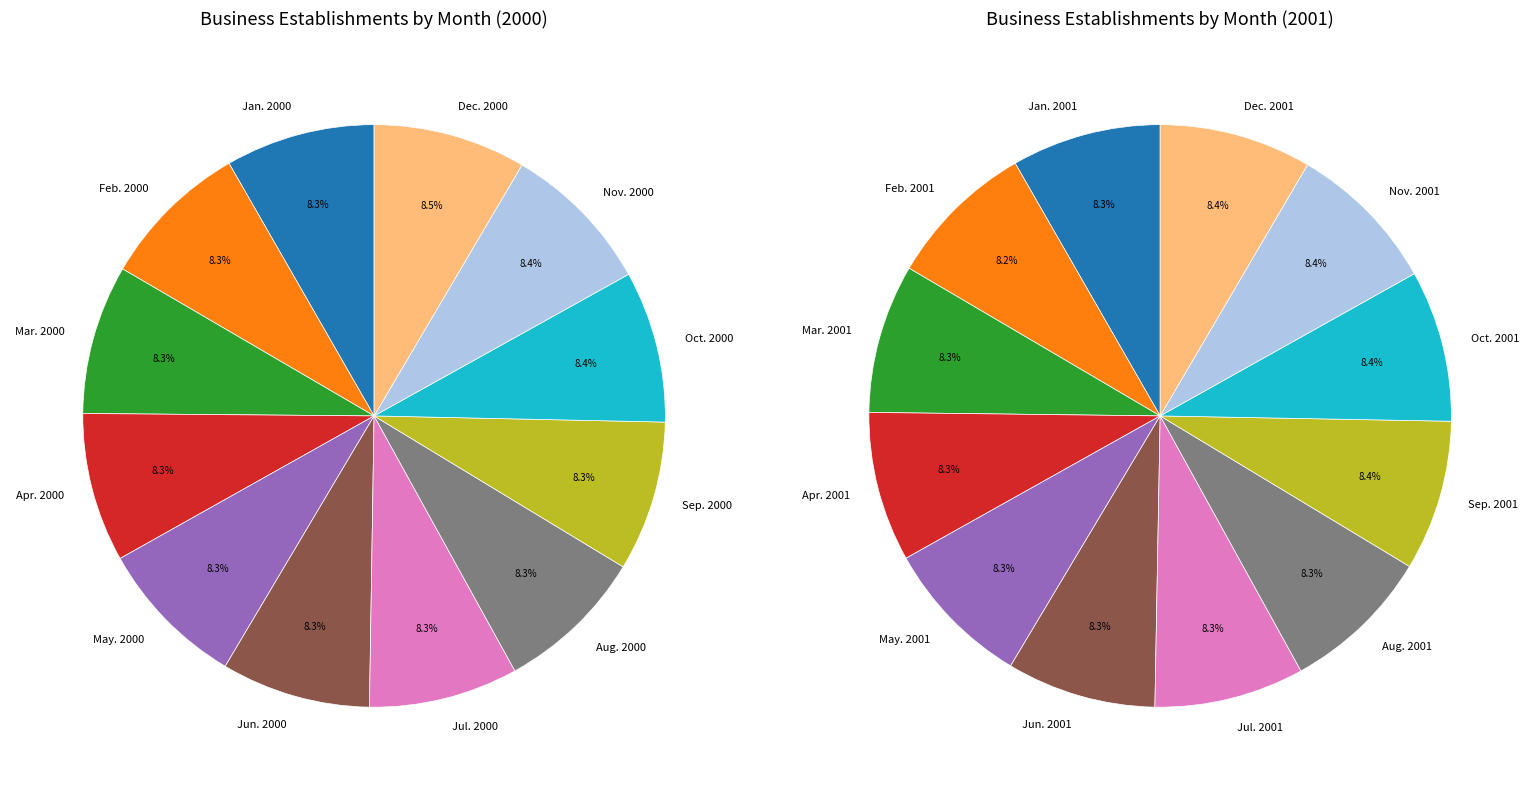

The Feb. 2000 slice represents 8% of the pie. True or false?

True